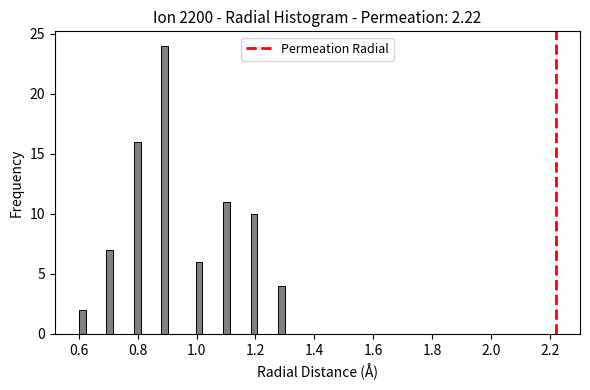

Around what value on the x-axis is the tallest bar? Give the approximate position of its centre, as read against the axis.

0.90